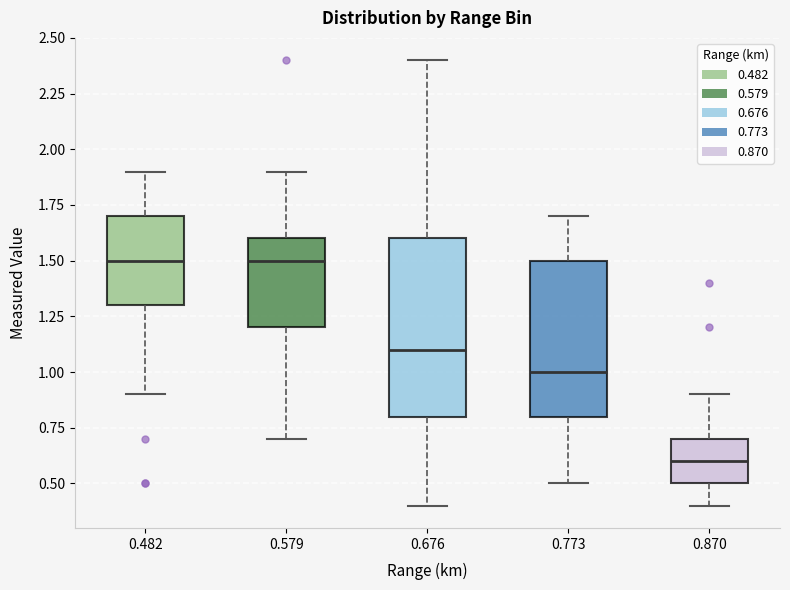

Reading left to right, transcribe this box plot: for each box, give where its median line is, the range the box spans, and where its two whiskers end, as read against the y-axis. The values are not printed on the chart, so give them approximately, as read against the axis.

0.482: median 1.5, box 1.3 to 1.7, whiskers 0.9 to 1.9
0.579: median 1.5, box 1.2 to 1.6, whiskers 0.7 to 1.9
0.676: median 1.1, box 0.8 to 1.6, whiskers 0.4 to 2.4
0.773: median 1.0, box 0.8 to 1.5, whiskers 0.5 to 1.7
0.870: median 0.6, box 0.5 to 0.7, whiskers 0.4 to 0.9